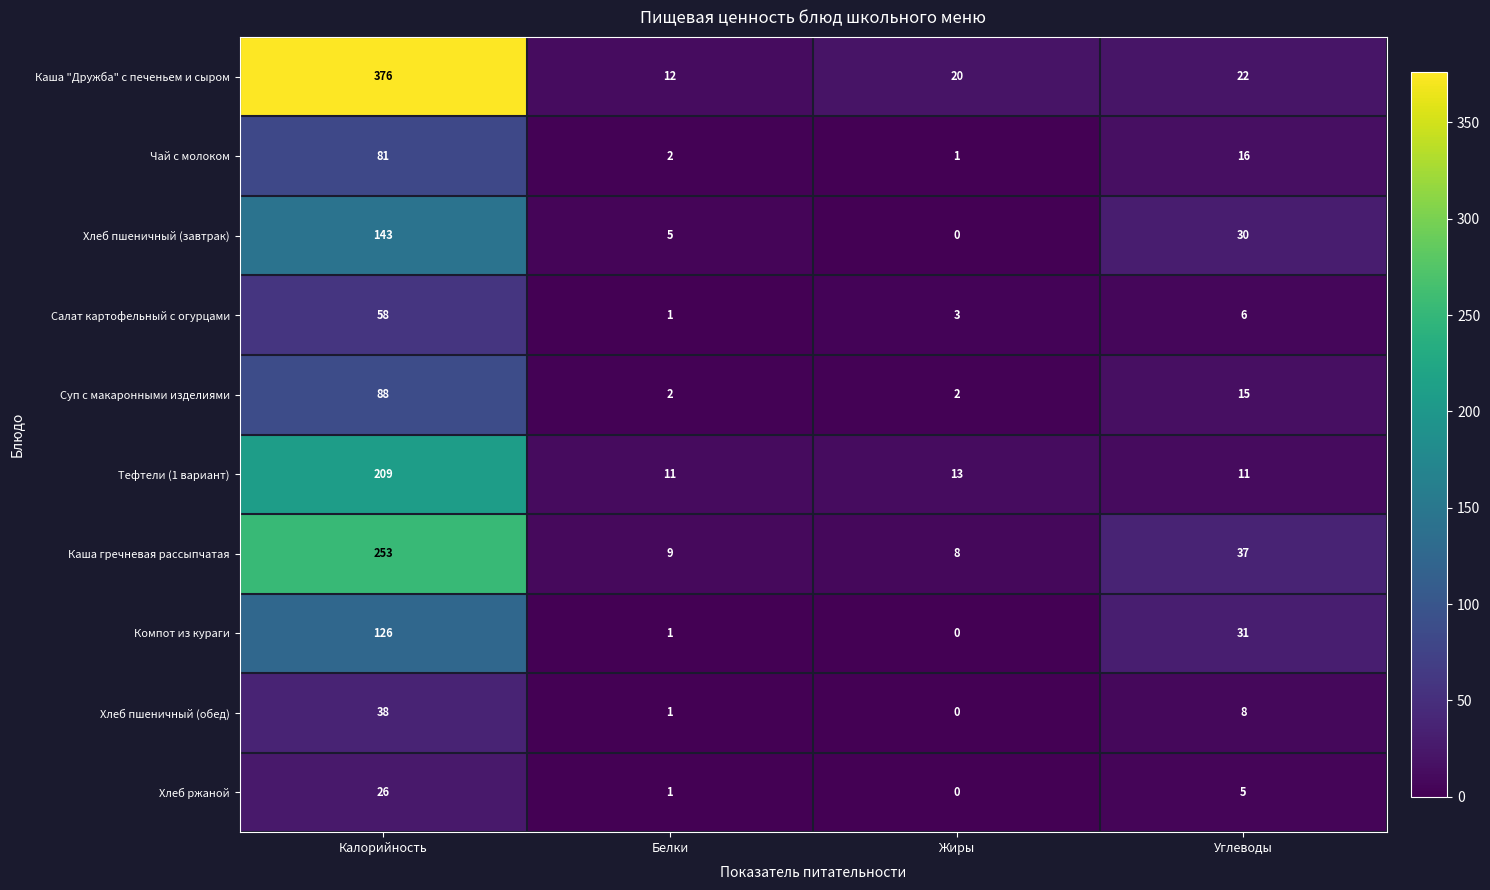

At how many categories does at least one series exceed 64?

1